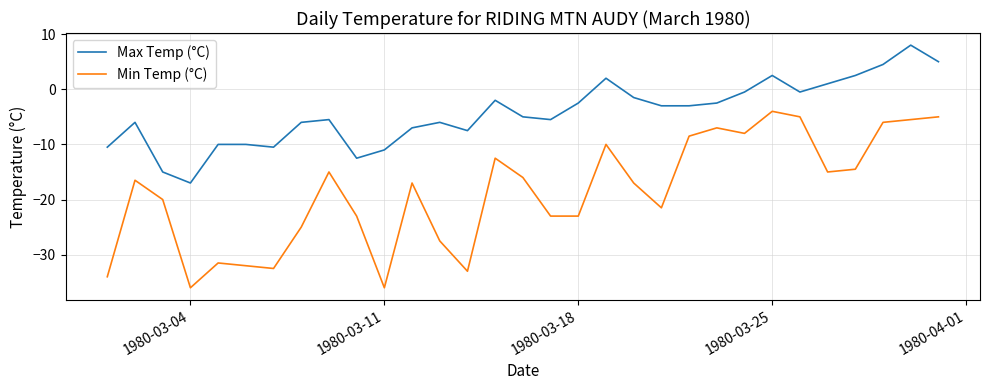

True or false: Min Temp (°C) and Max Temp (°C) cross at least once.

False